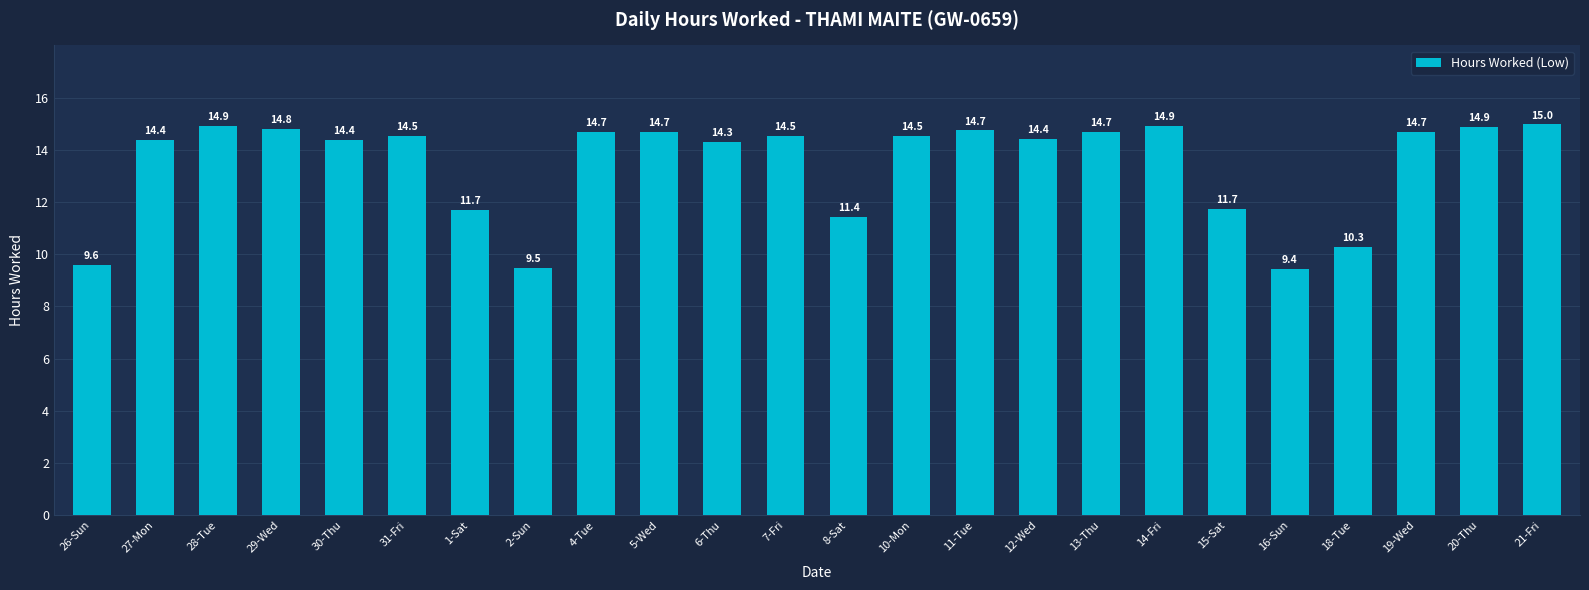

Are the bars horizontal?

No